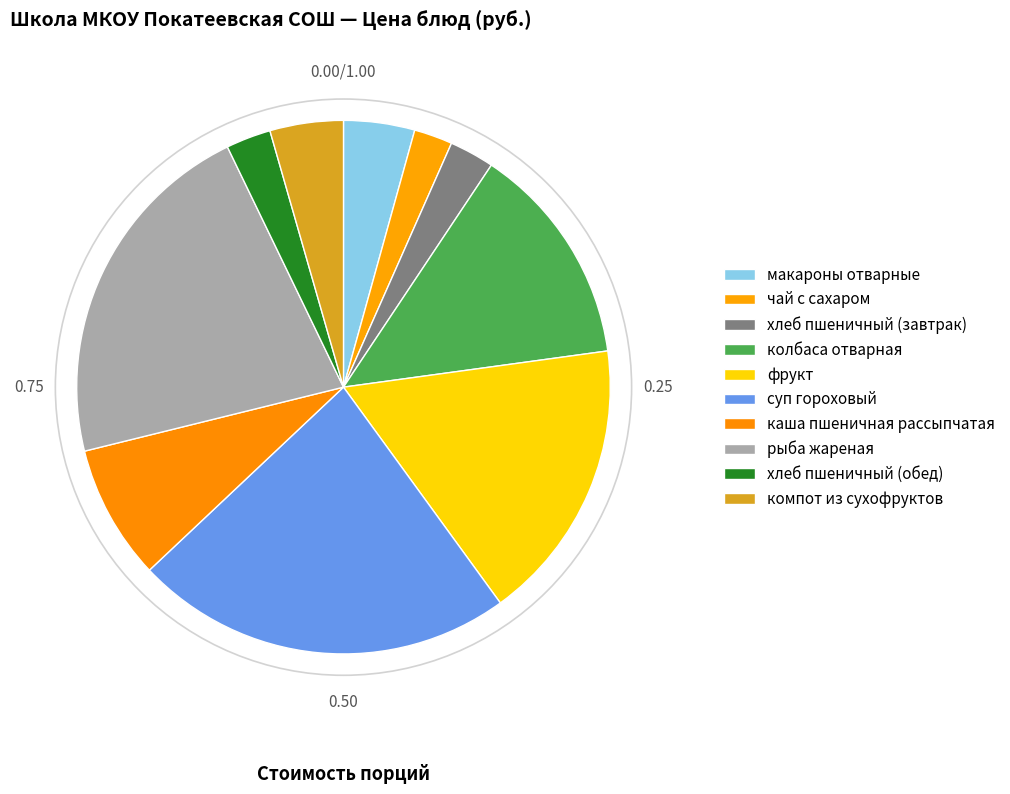

True or false: хлеб пшеничный (обед) accounts for 1% of the total.

False